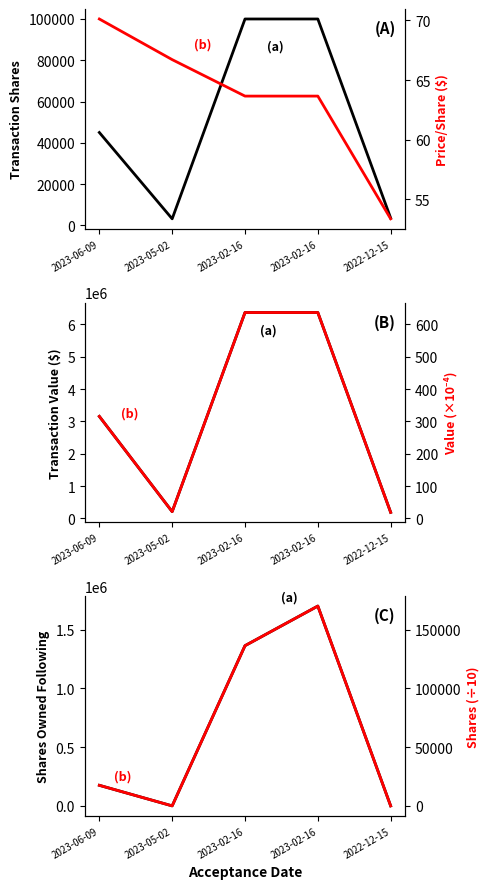

True or false: transactionShares has a value of 100000.0 at 2023-02-16.

True